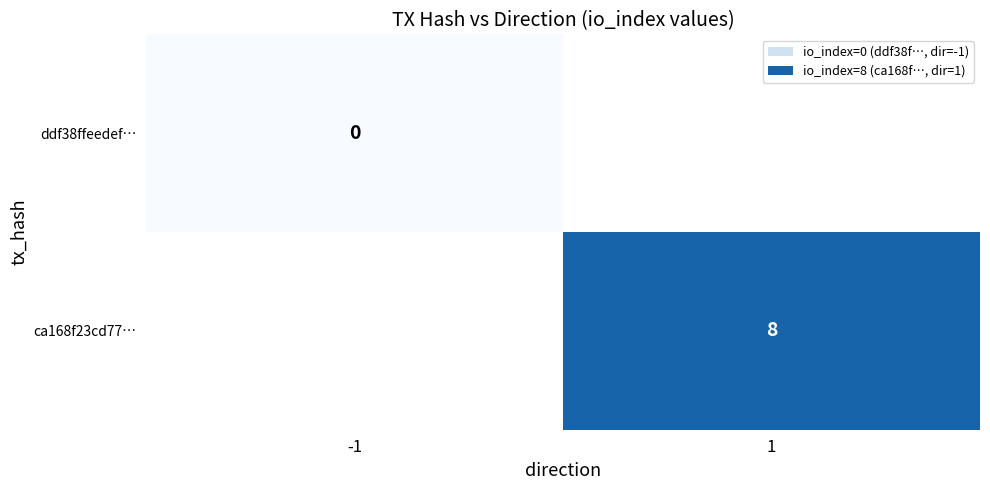

Is it true that ca168f23cd77… equals 8 at 1?

True